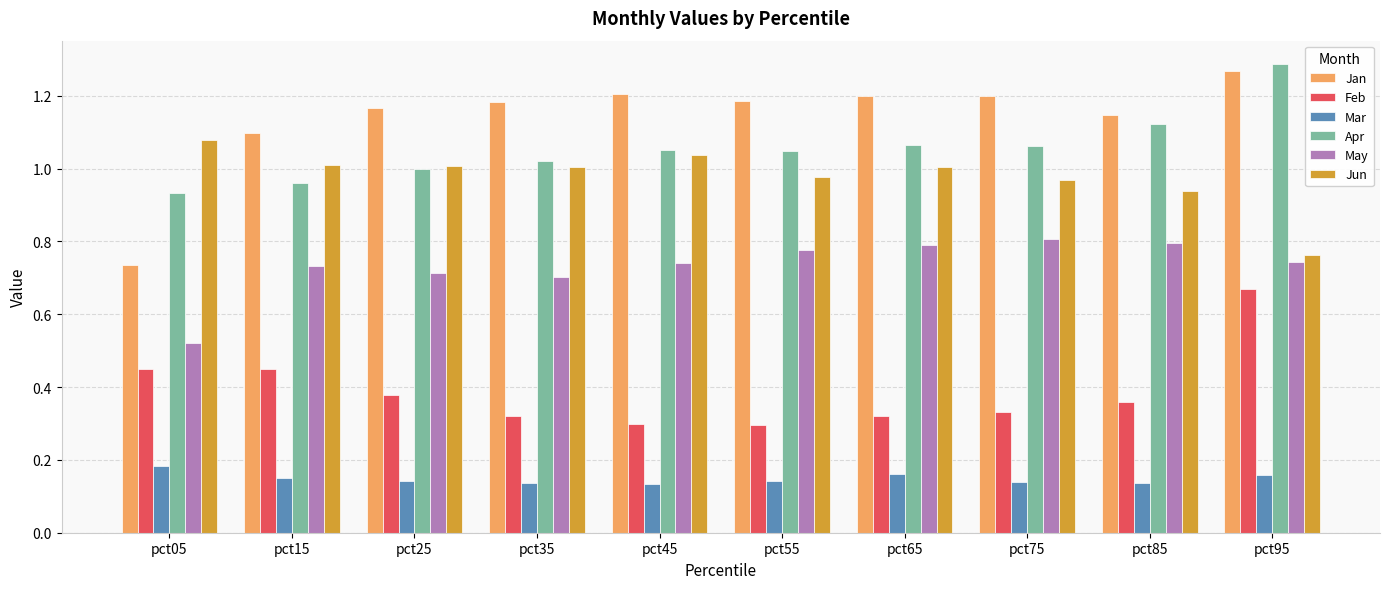

The Feb series shows 0.6 at pct65. True or false?

False